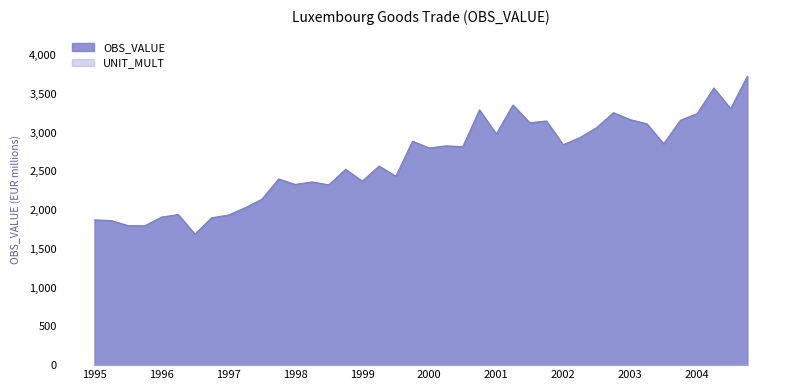

Reading left to right, transcribe all the data shown in this chart.

1874.9	1866.2	1800.9	1798.5	1910.7	1944.5	1691.1	1902.7	1937.3	2031.0	2141.4	2403.5	2332.0	2365.7	2326.5	2528.4	2374.9	2569.3	2438.6	2890.5	2802.4	2831.2	2819.8	3295.2	2983.7	3358.0	3128.9	3152.0	2844.8	2937.9	3066.1	3258.5	3168.8	3115.8	2857.1	3161.2	3246.0	3577.5	3310.4	3729.7